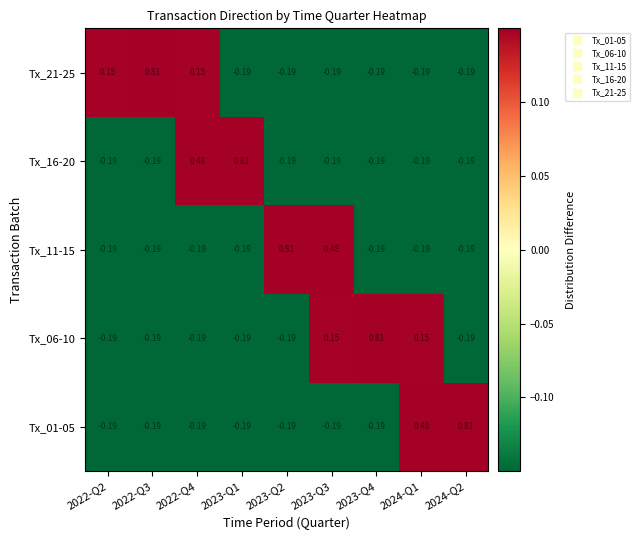

What is the greatest value displayed?

0.8